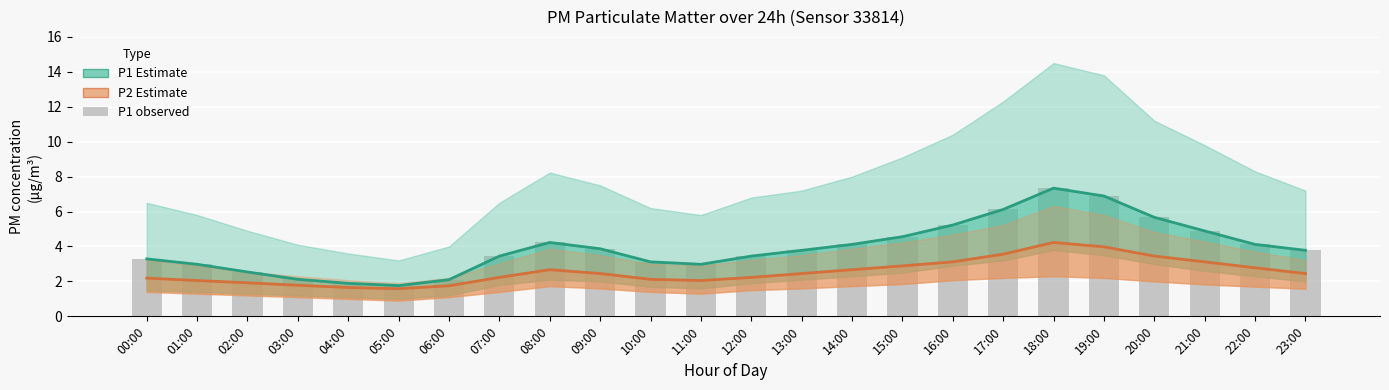

What is the label of the 13th bar from the right?

11:00